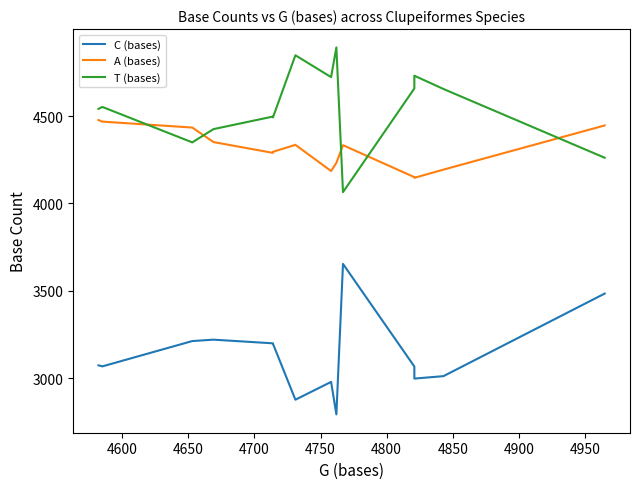

In A (bases), how many points are higher than both neighbors (excluding endpoints)?

2